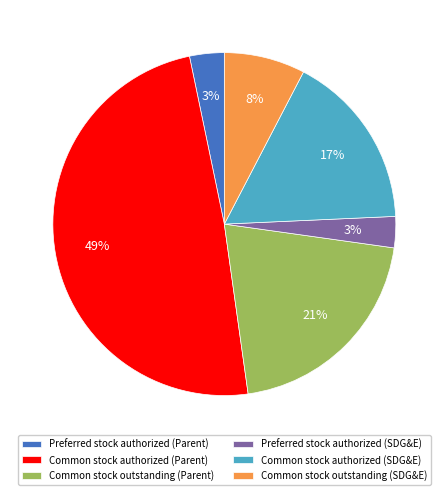

Combined, do Common stock outstanding (SDG&E) and Preferred stock authorized (SDG&E) account for over 50%?

No